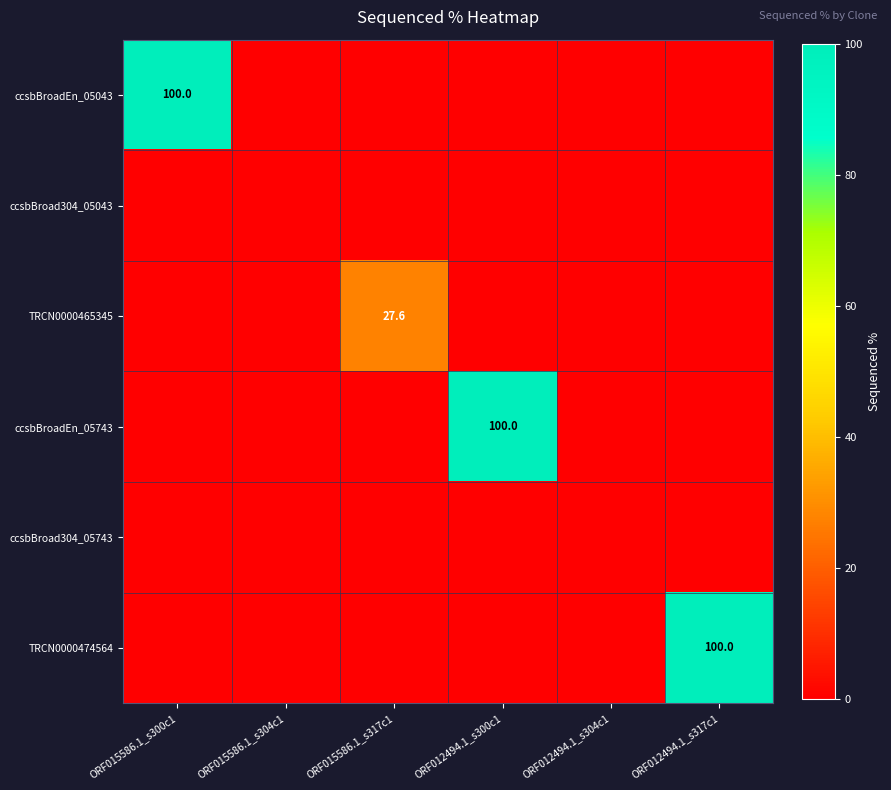

Which has a higher value, ORF012494.1_s300c1 or ORF012494.1_s317c1?

ORF012494.1_s300c1